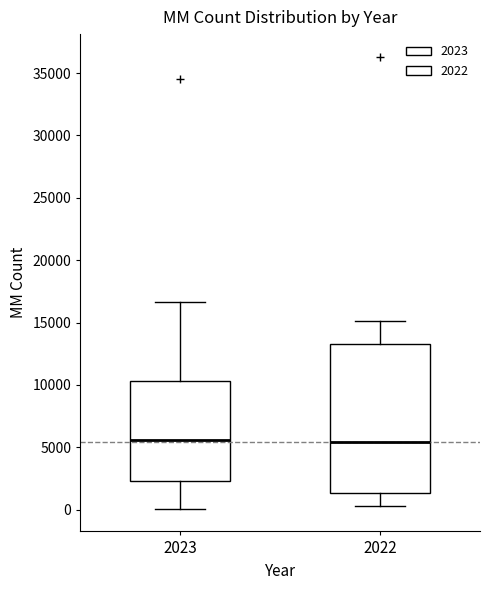

Where is the lower edge of the box at x = 2023 on the y-axis? The values are not printed on the chart, so give them approximately, as read against the axis.

2500